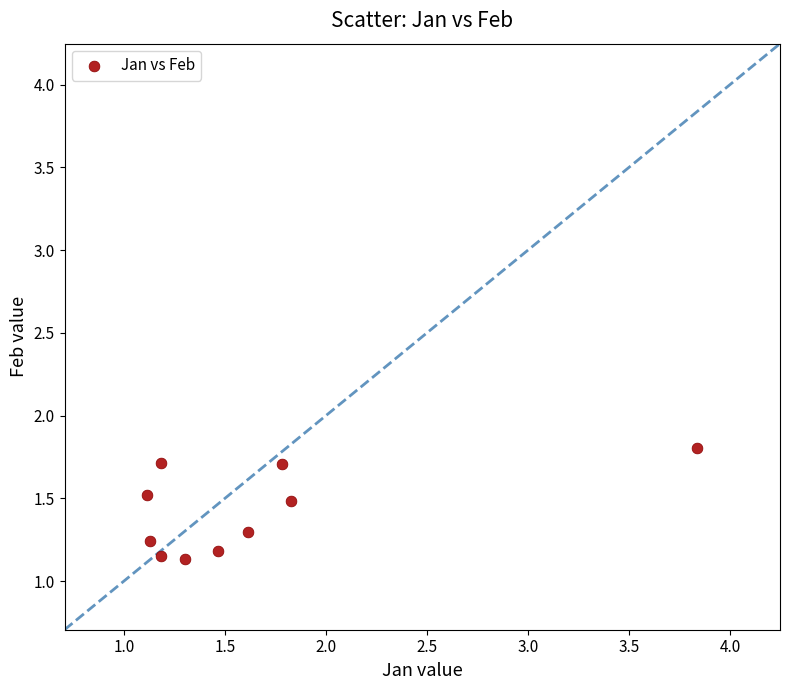

What is the range of X values (max minus min)?

2.7